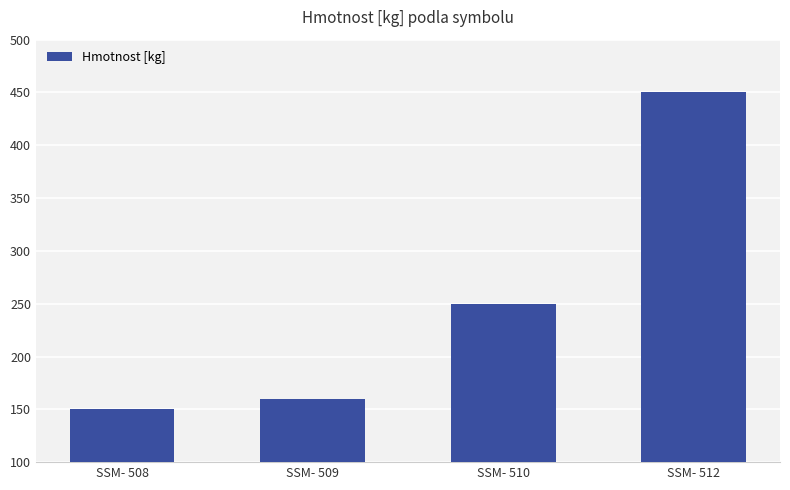

What is the difference between the second highest and second lowest values?

90